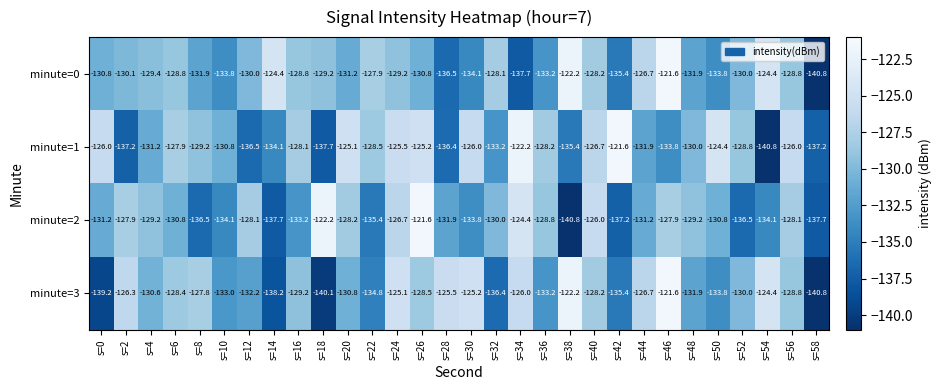

True or false: minute=1 has a value of -130.0 at s=48.

True